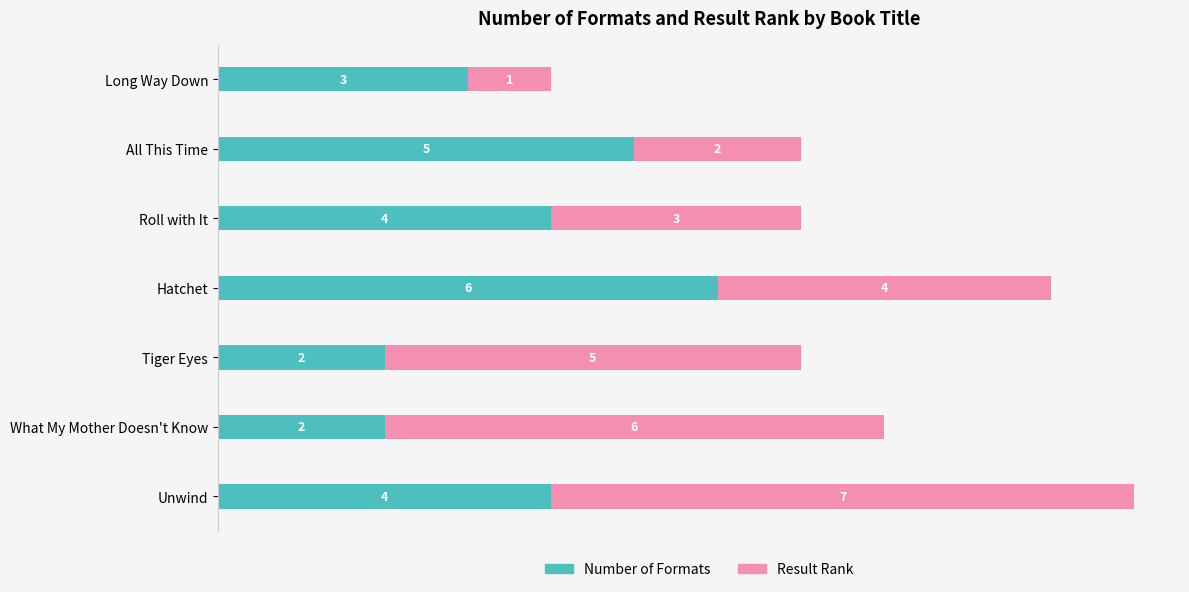

What value does the Number of Formats series have at Hatchet?

6